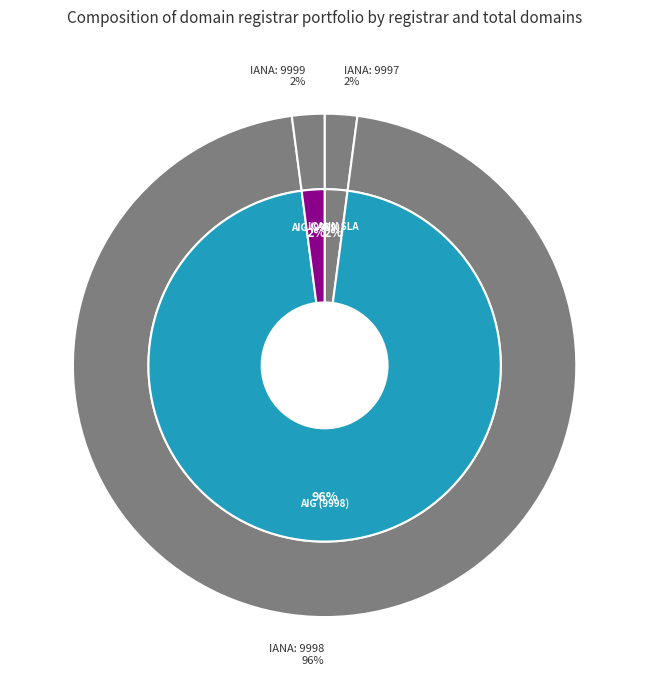

To the nearest percent, what is the difference between the largest and smallest slice percentages?

94%